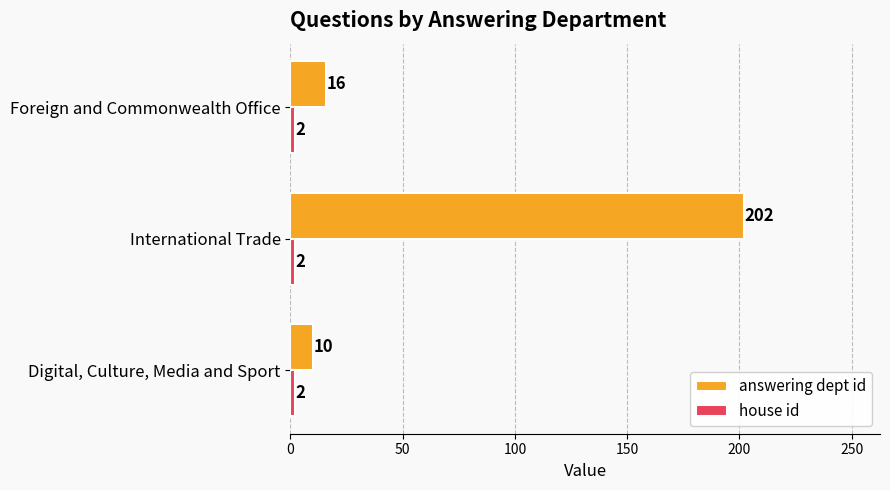

Count the number of data series in this chart.

2